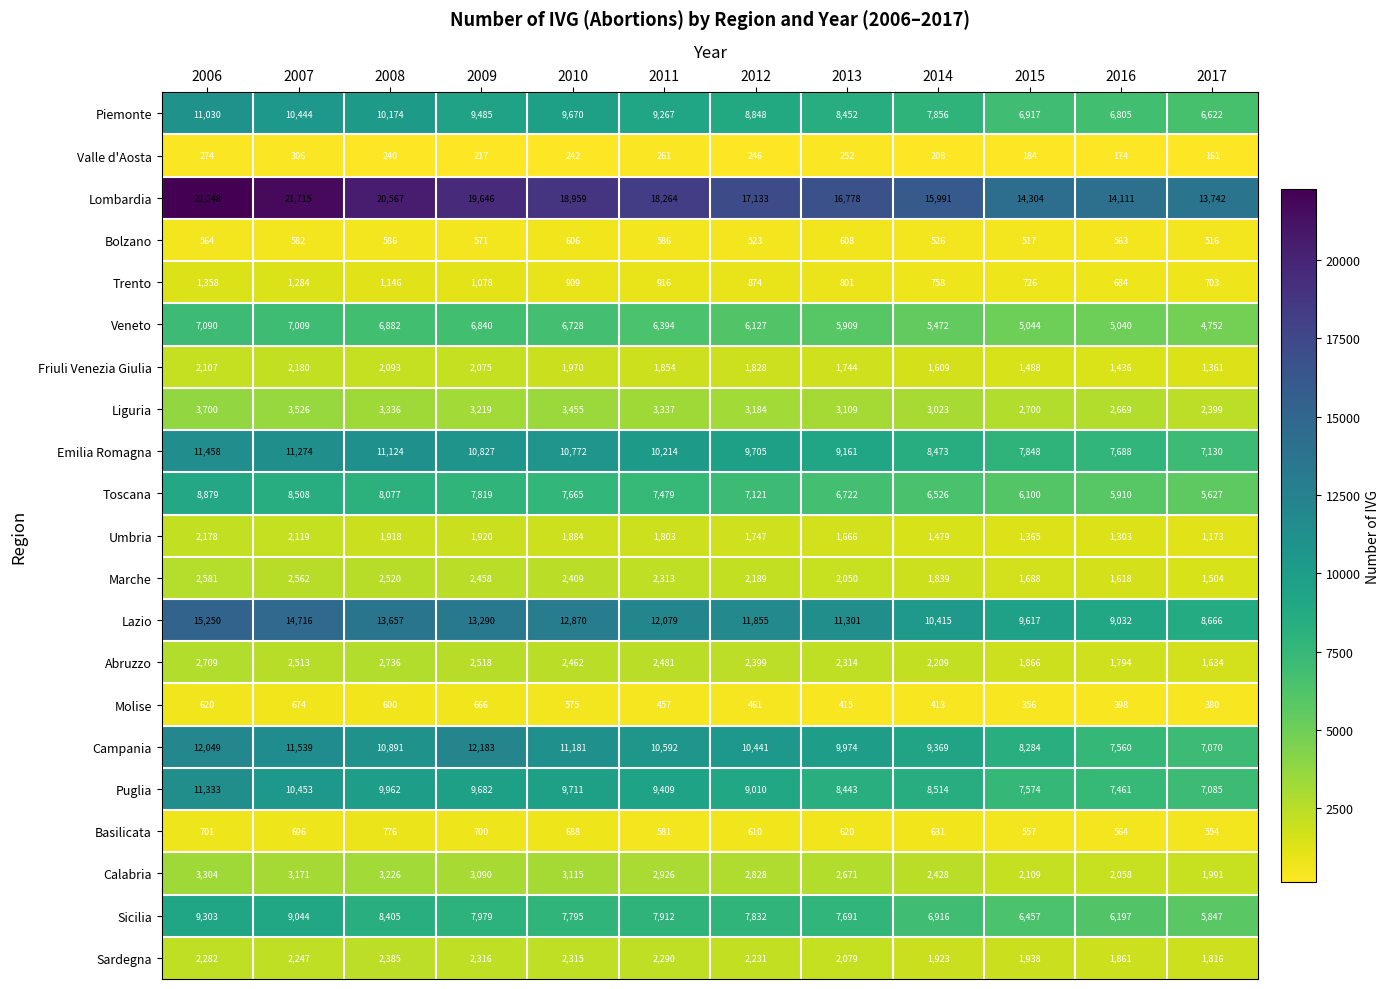

Which series has the widest spread of values?

Lombardia